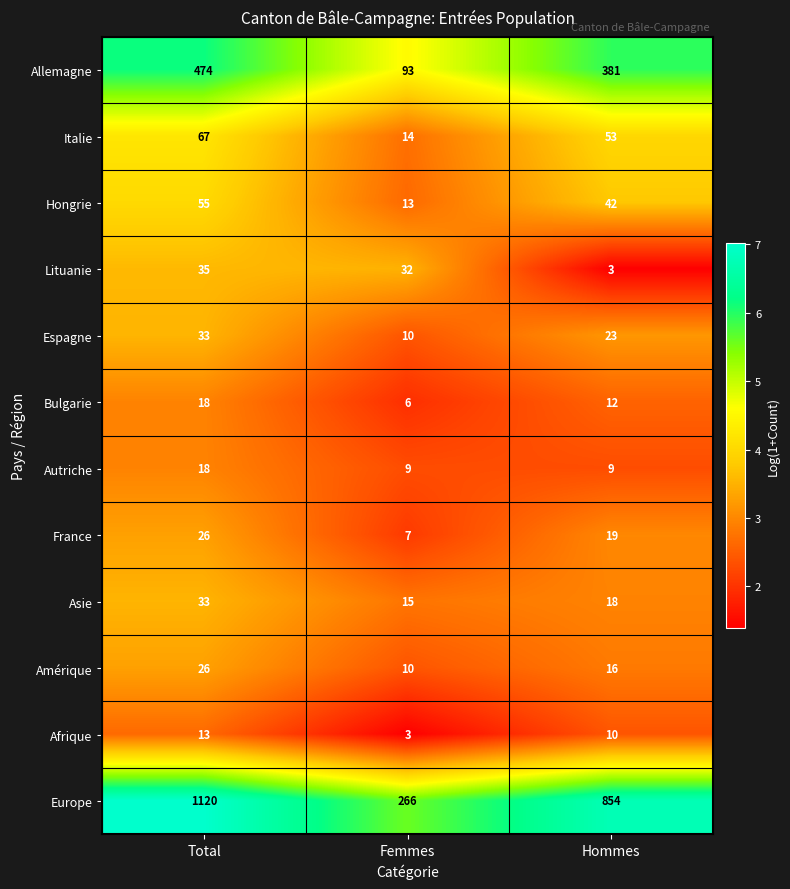

Is it true that Espagne equals 4 at Femmes?

False